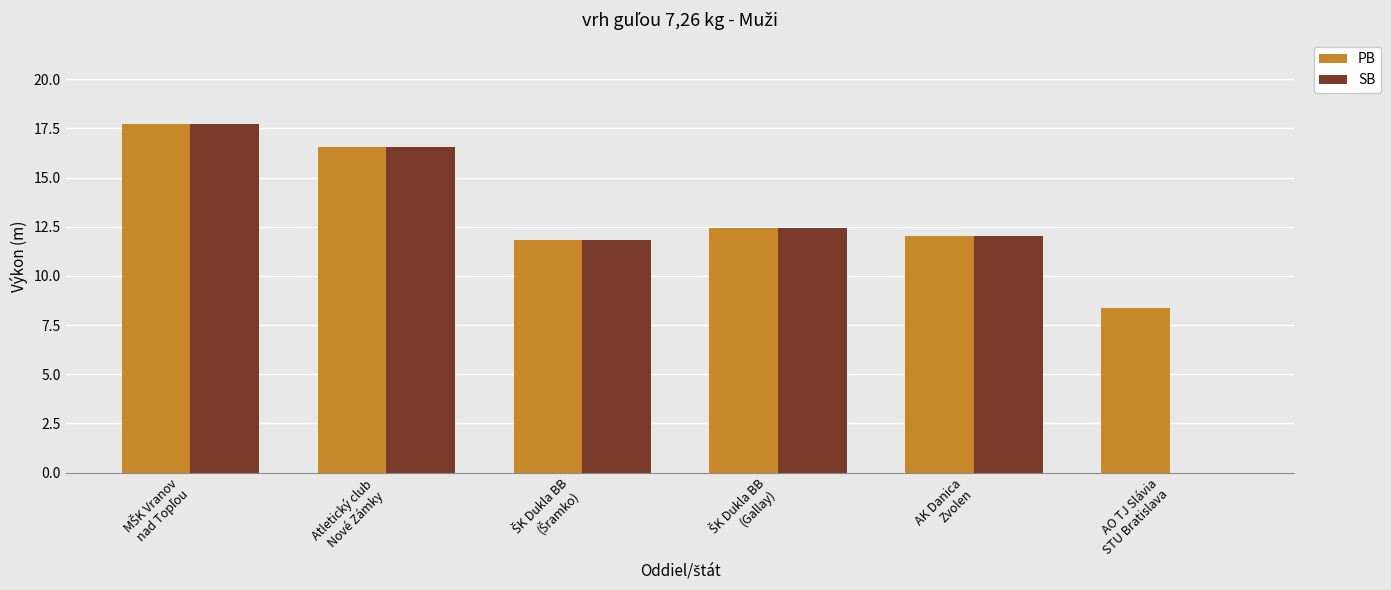

What is the highest value of the SB series?

17.7